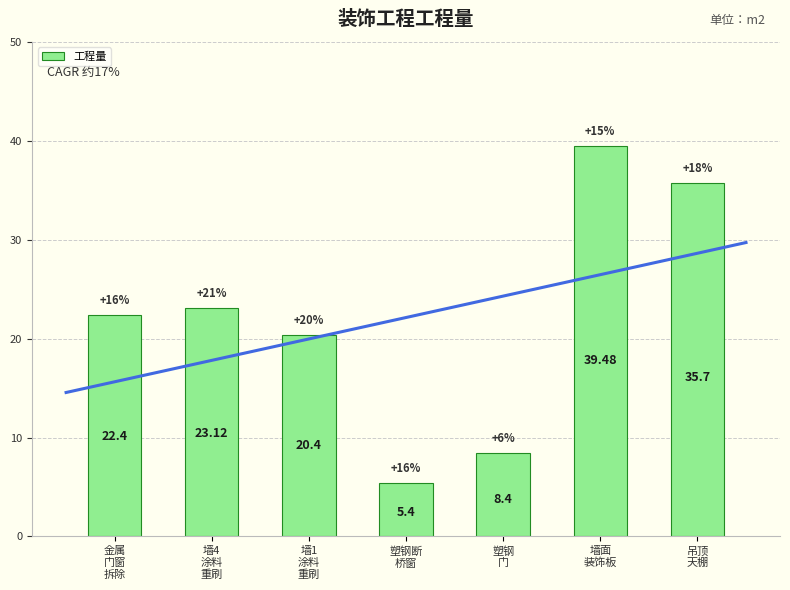

Reading right to left, extract all data points from this chart.

35.7	39.5	8.4	5.4	20.4	23.1	22.4